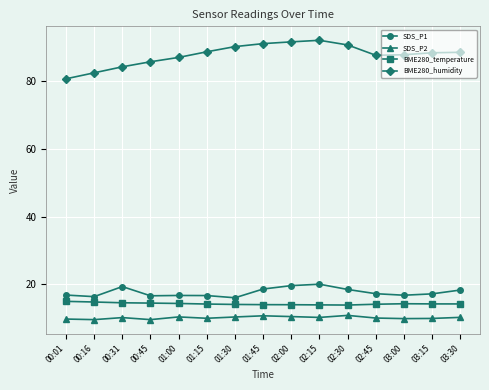

What is the minimum value for SDS_P1?

16.1